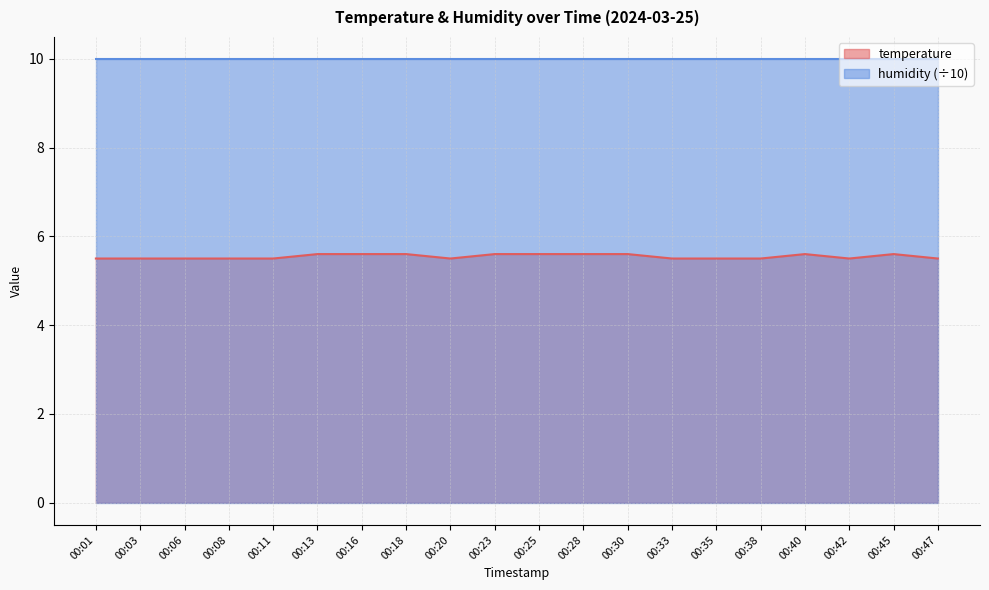

Which has a higher value, 00:06 or 00:18?

00:18